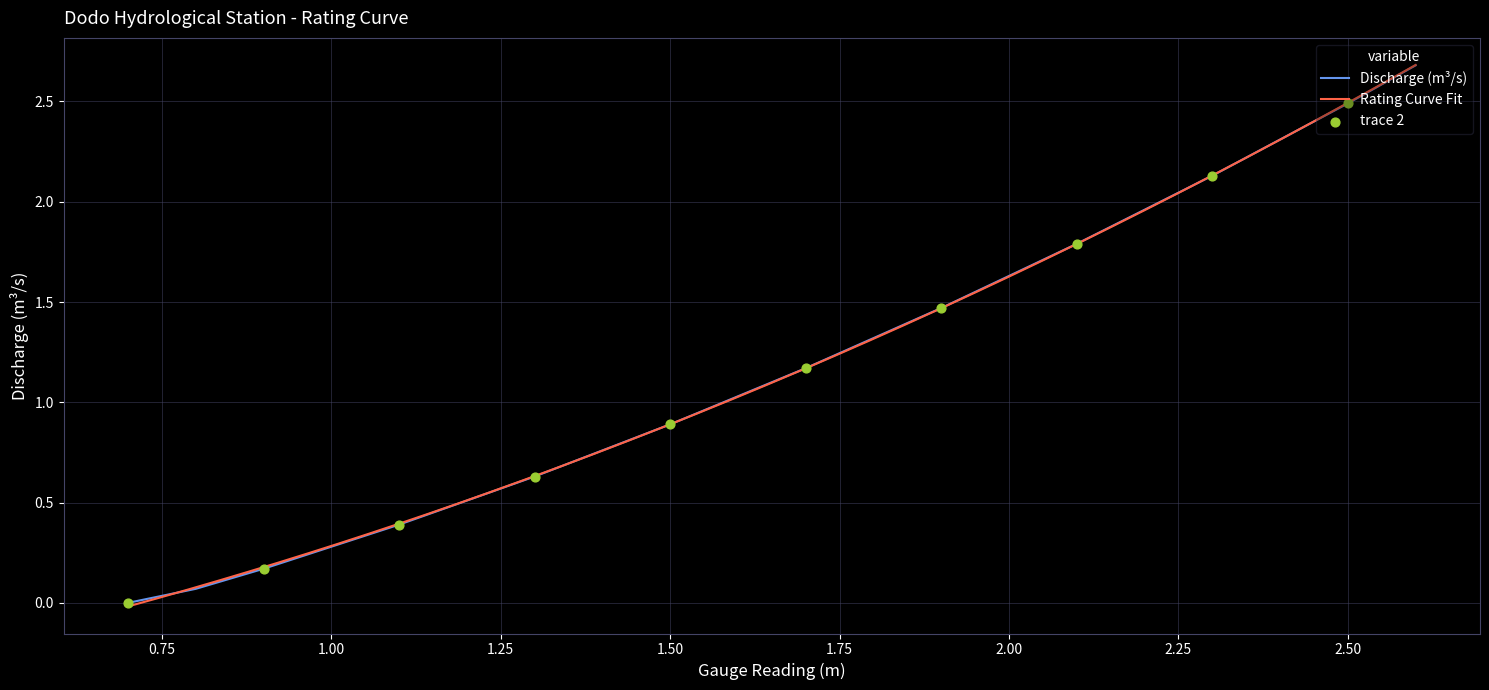

What is the highest value of the Discharge (m³/s) series?

2.7